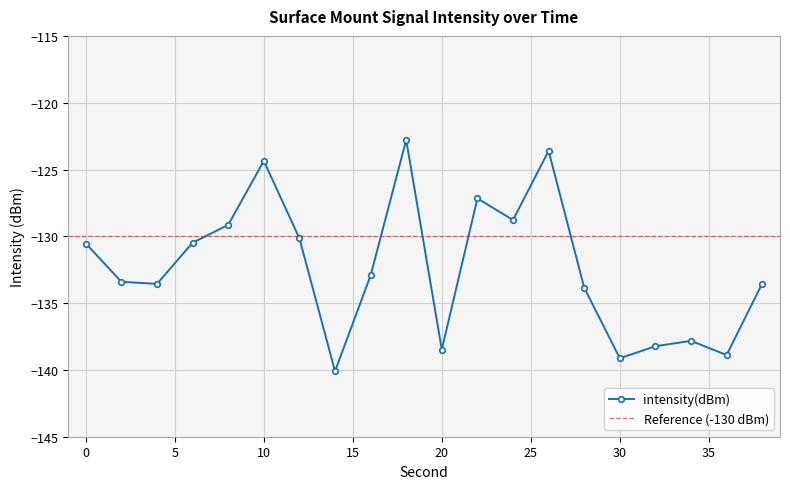

Reading left to right, transcribe all the data shown in this chart.

-130.5	-133.4	-133.6	-130.5	-129.1	-124.4	-130.2	-140.1	-132.9	-122.8	-138.5	-127.2	-128.8	-123.6	-133.8	-139.1	-138.2	-137.8	-138.9	-133.5